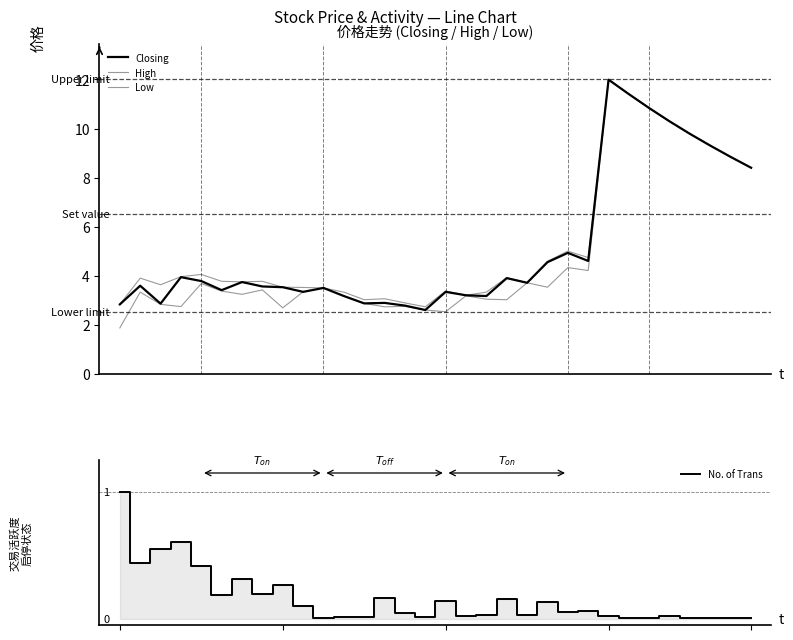

What are all the series names shown in the legend?

Closing, High, Low, No. of Trans